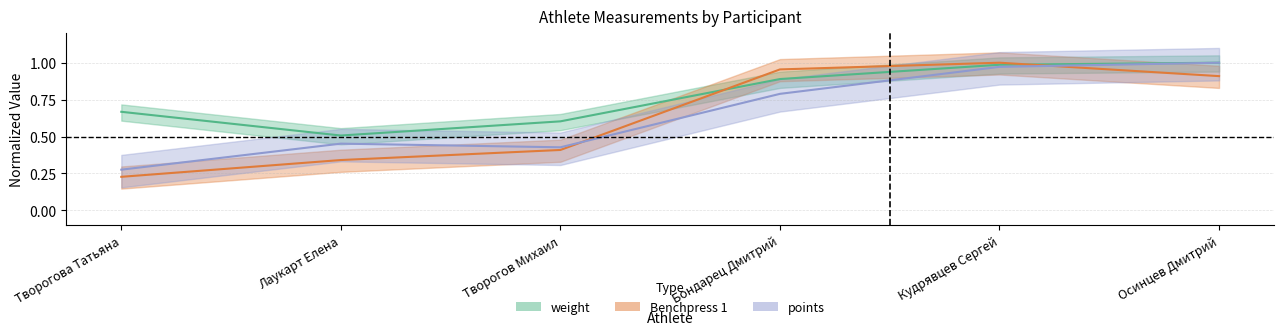

After their last crossing, which series has the higher values: points or Benchpress 1?

points